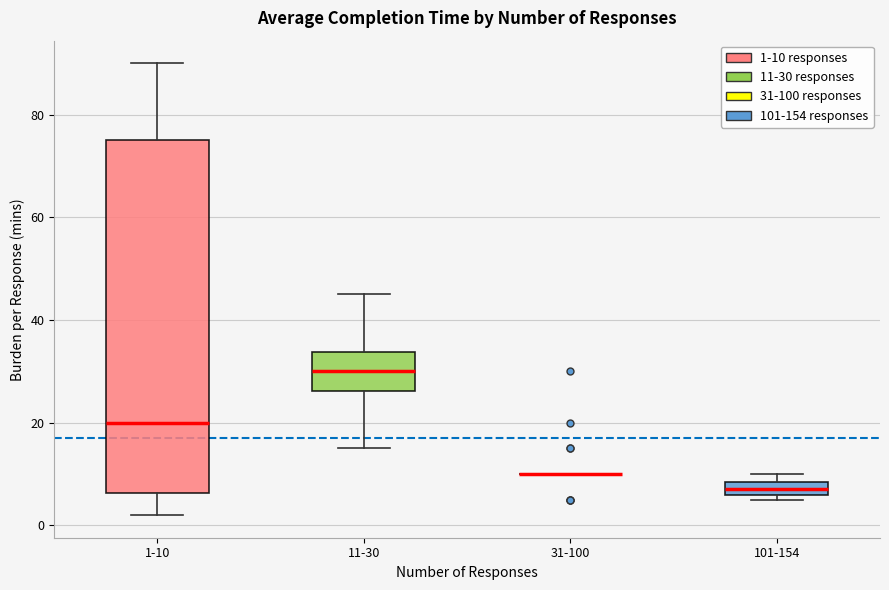

Where does the upper whisker of the box for 1-10 end on the y-axis? The values are not printed on the chart, so give them approximately, as read against the axis.

90